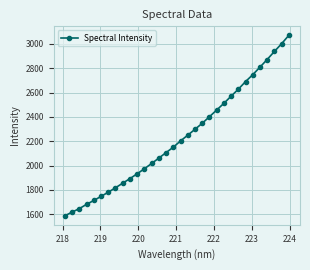

What is the value of the 26th point from the left?

2689.8